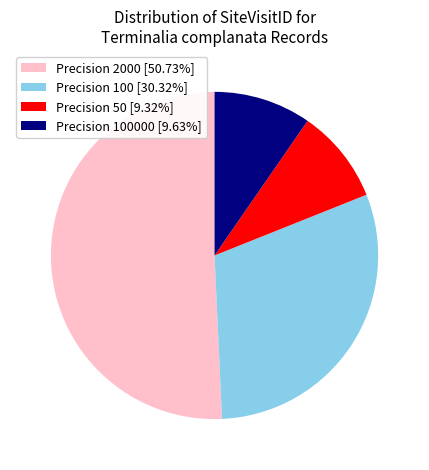

Do Precision 2000 [50.73%] and Precision 100 [30.32%] together represent more than half of the pie?

Yes